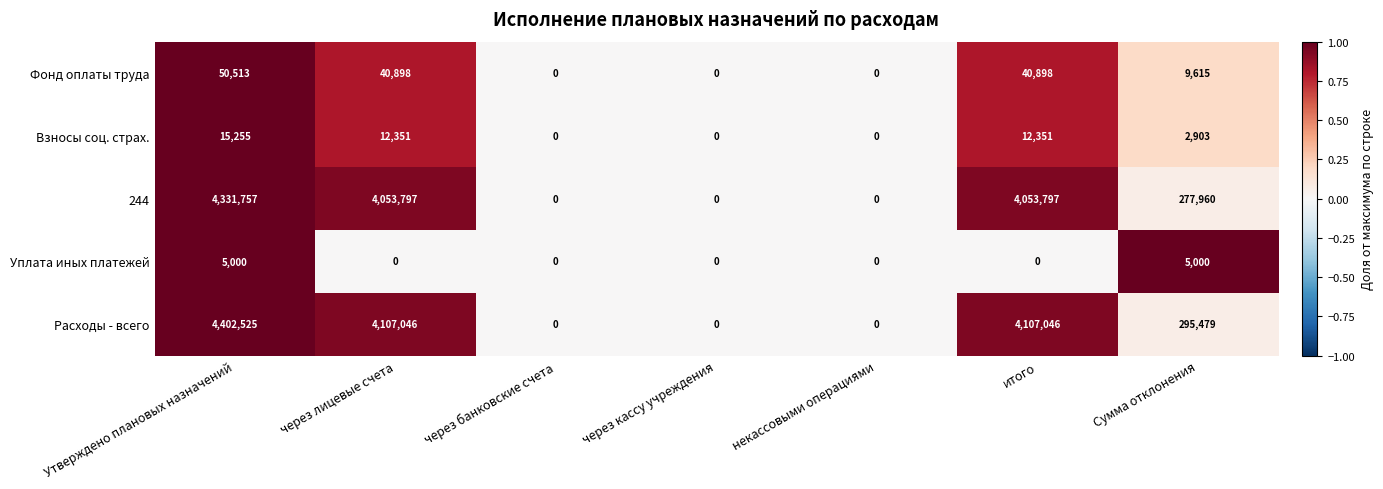

At which category does the chart reach its peak across all series?

Утверждено плановых назначений